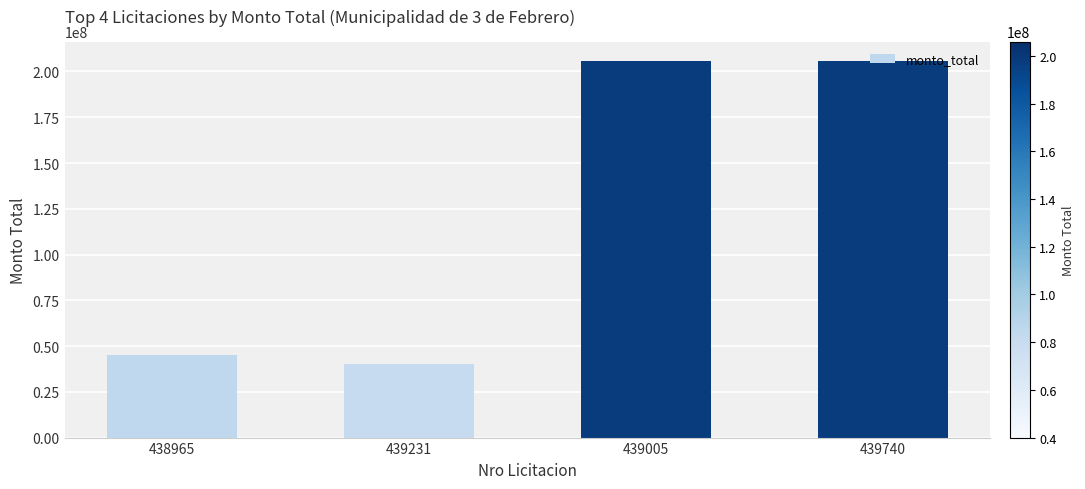

What is the label of the 4th bar from the left?

439740